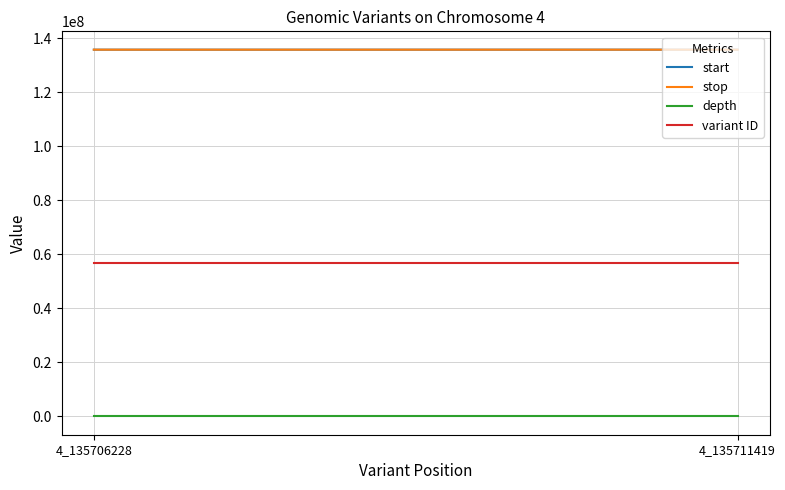

What is the approximate value of stop at 4_135711419?

135711420